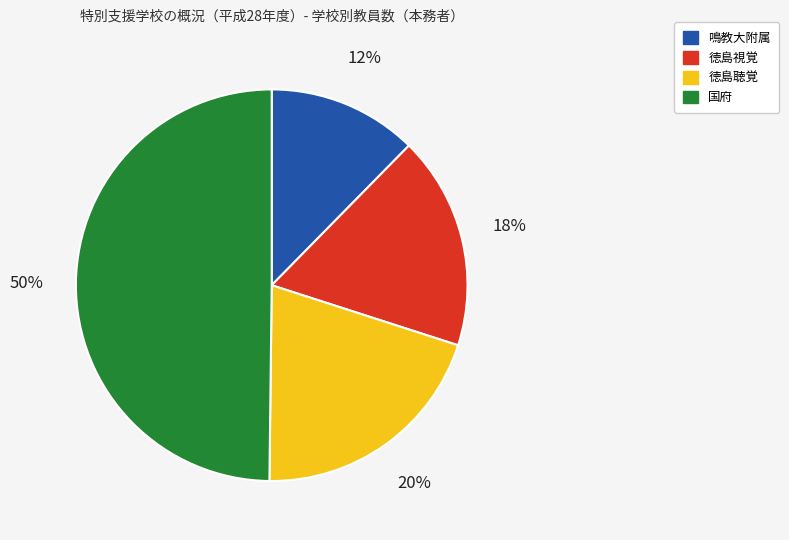

Which category has the biggest portion of the pie?

国府